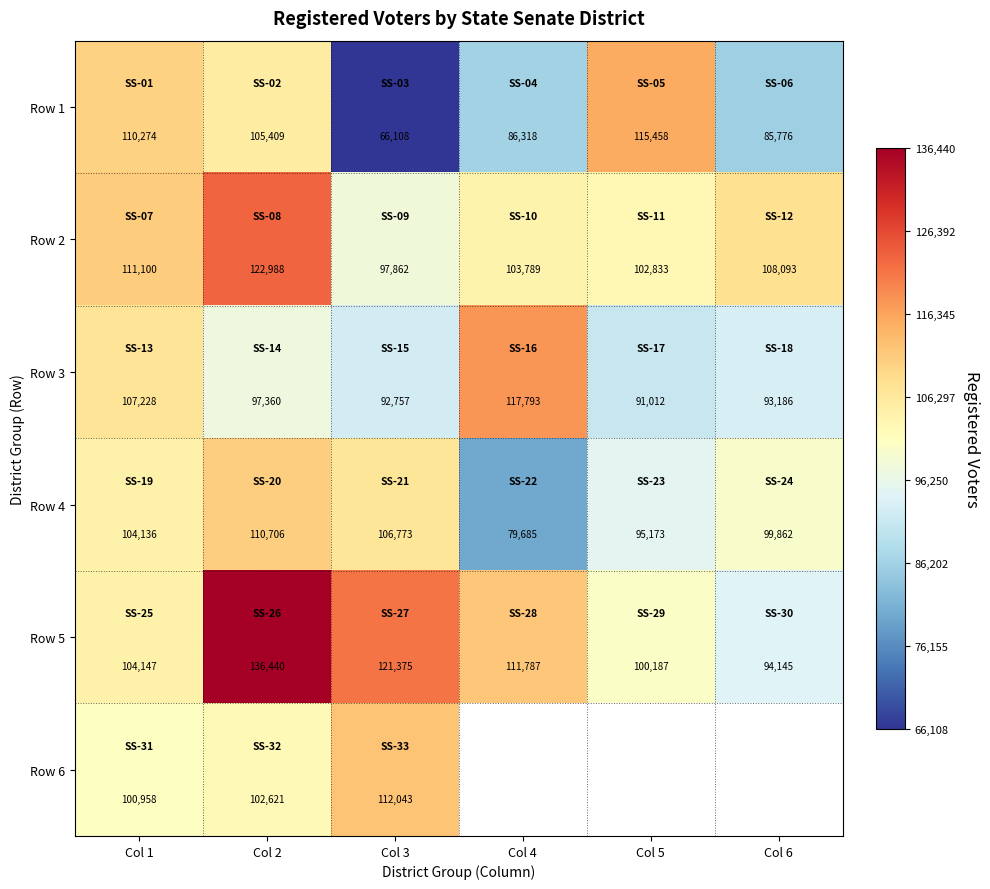

Is the value of Row 1 at Col 2 greater than the value of Row 5 at Col 5?

Yes